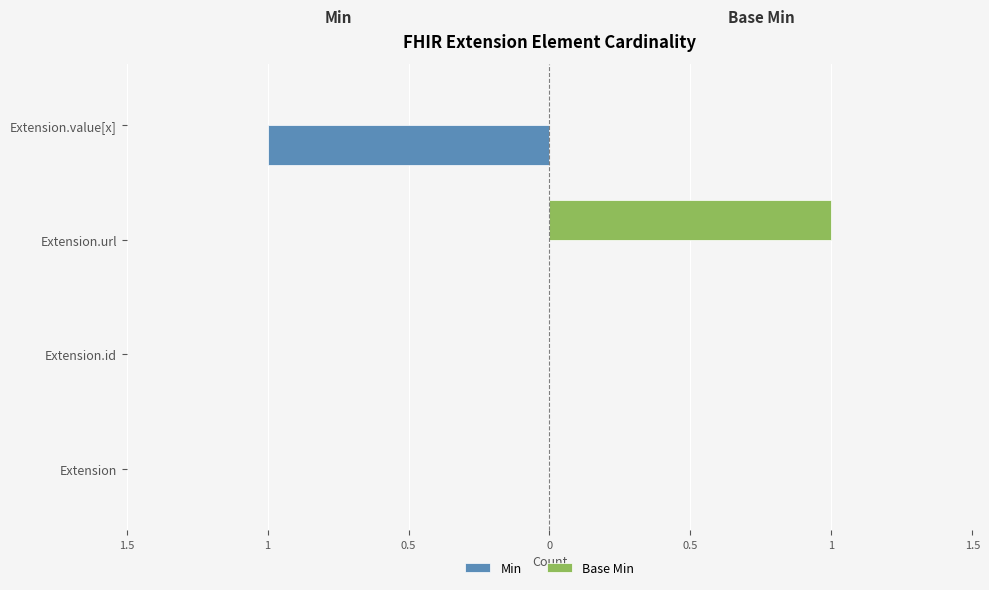

Which series has the largest range (max minus min)?

Min